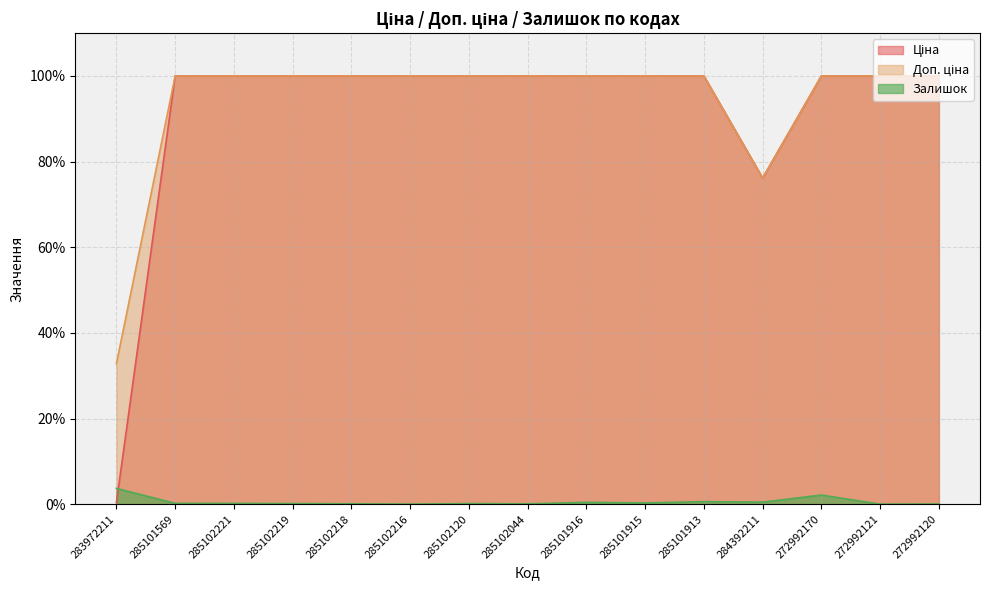

Which has a higher value, 285102044 or 285102221?

285102044